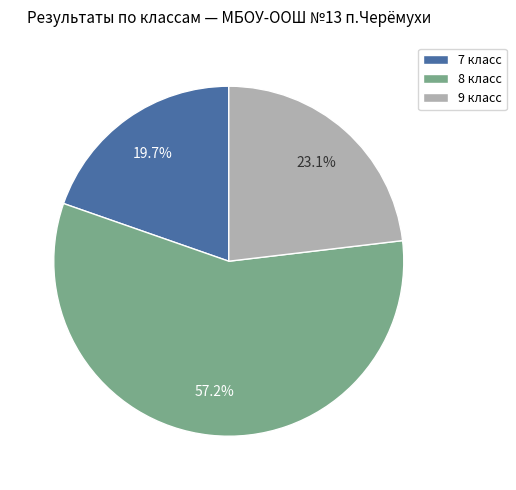

To the nearest percent, what is the difference between the largest and smallest slice percentages?

38%